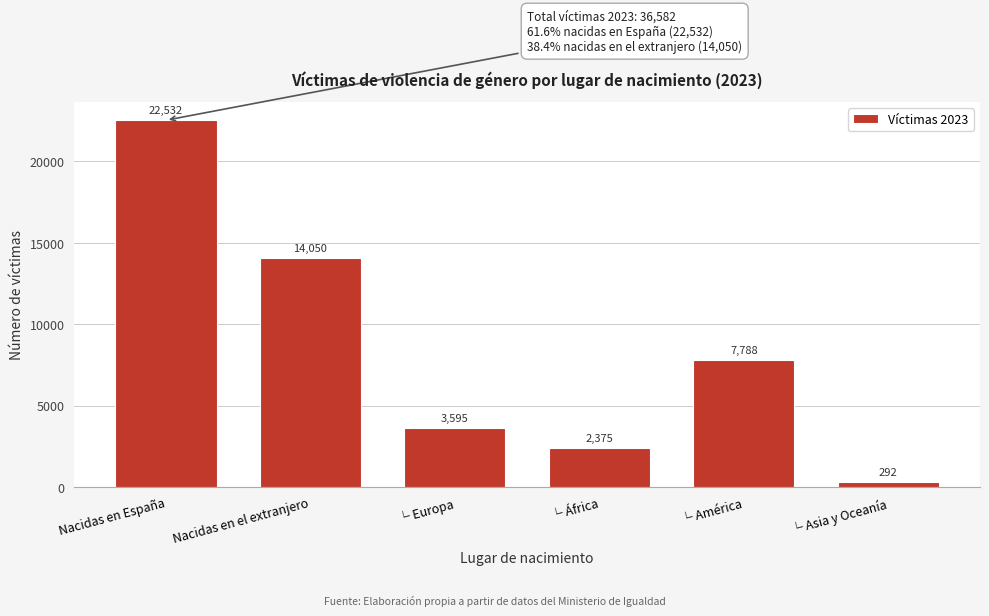

Reading left to right, list all the values displayed in this chart.

22532	14050	3595	2375	7788	292